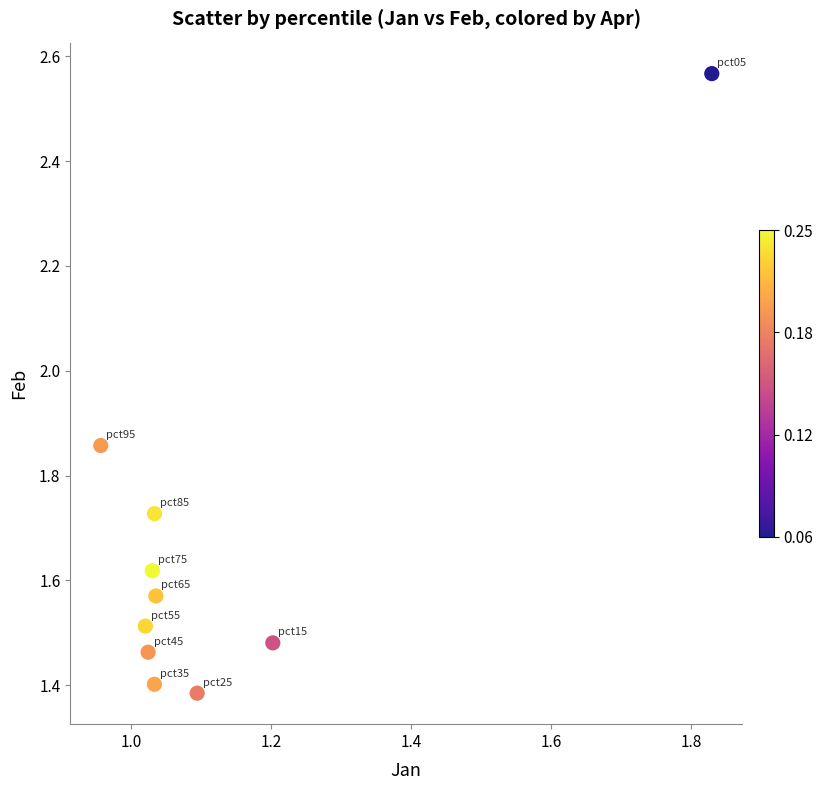

What is the range of X values (max minus min)?

0.9